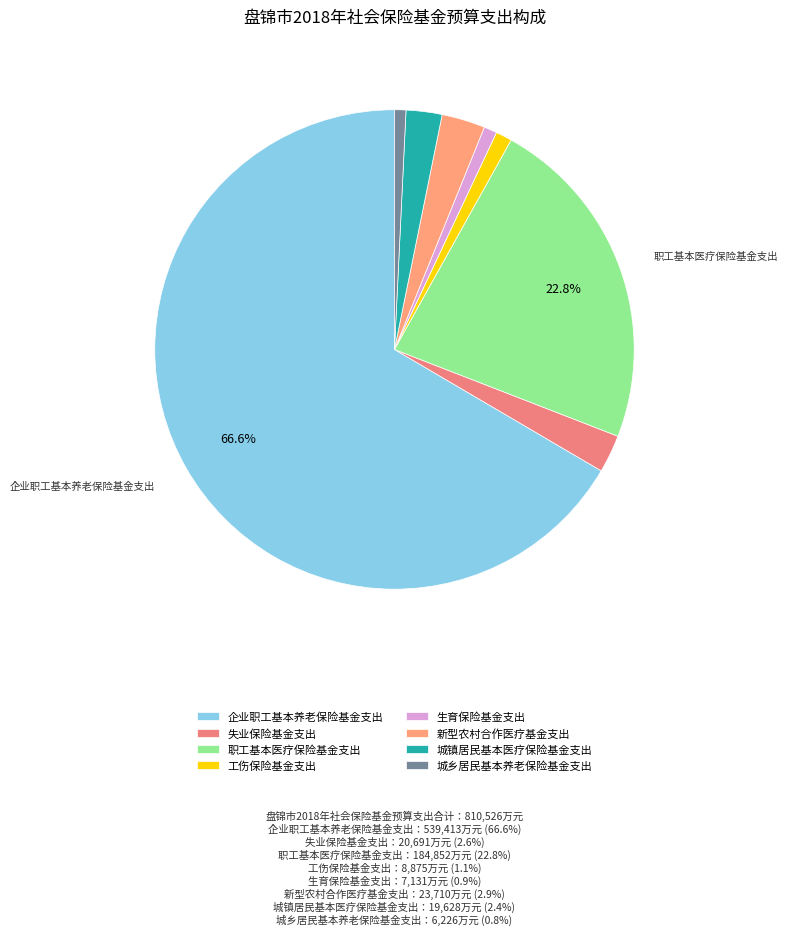

What percentage is the 城乡居民基本养老保险基金支出 slice, to the nearest percent?

1%